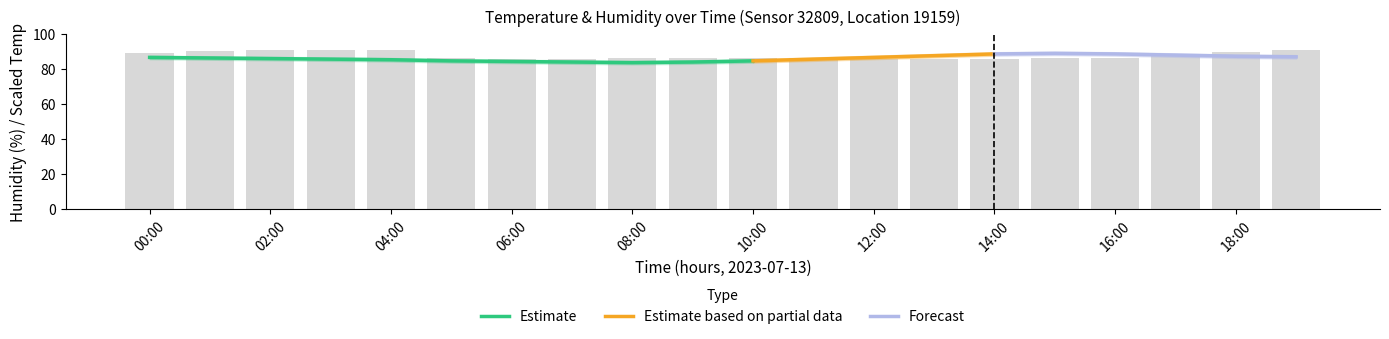

What is the approximate value of humidity at 05:00?

86.0